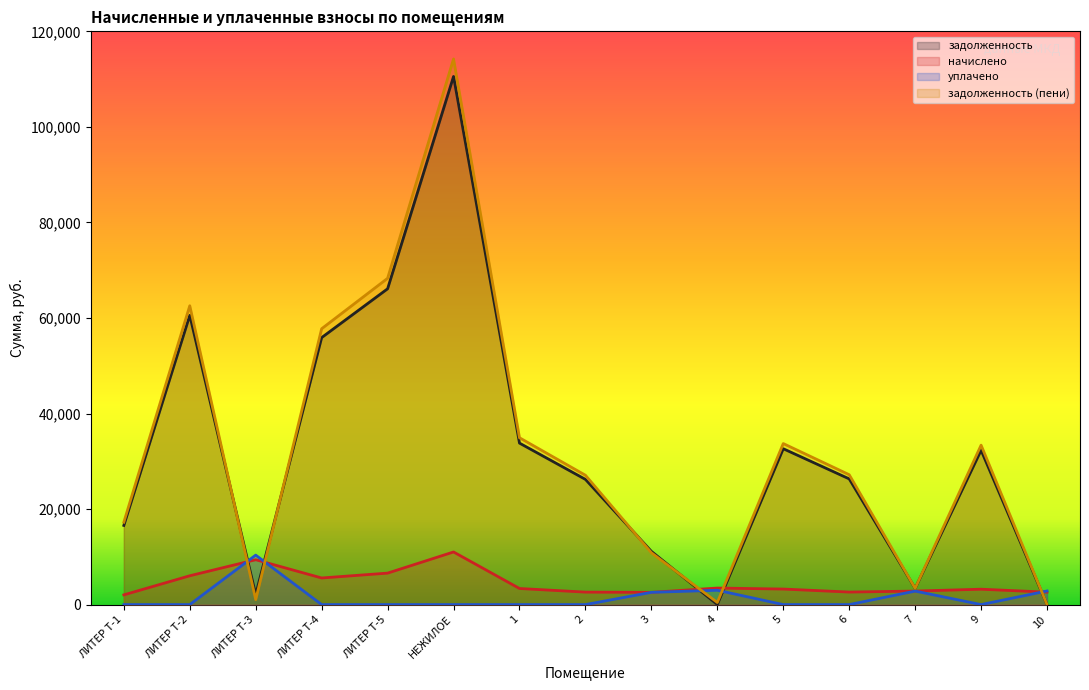

Where is the first local maximum for уплачено?

ЛИТЕР Т-3